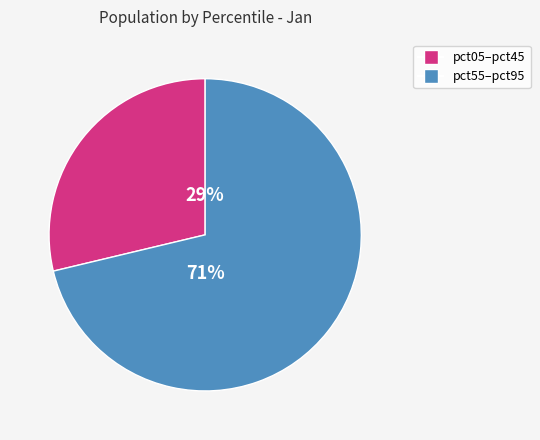

To the nearest percent, what is the average slice percentage?

50%